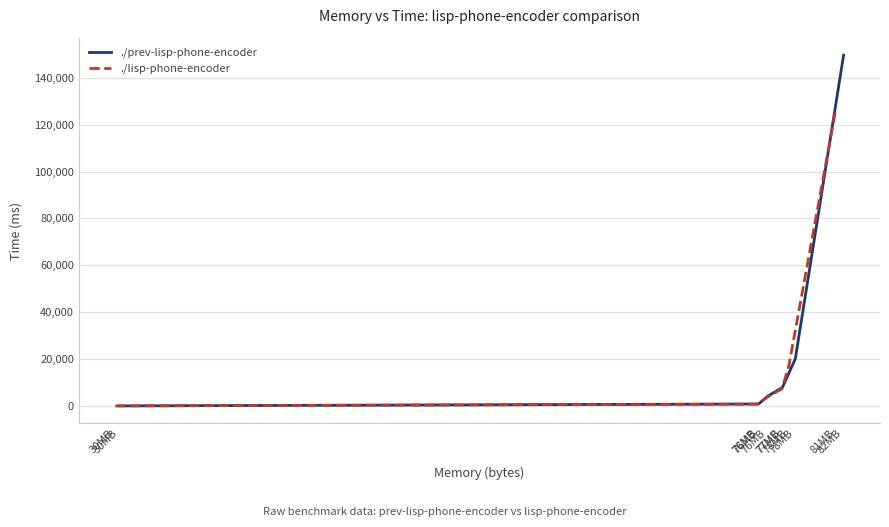

What is the minimum value shown in the chart?

67